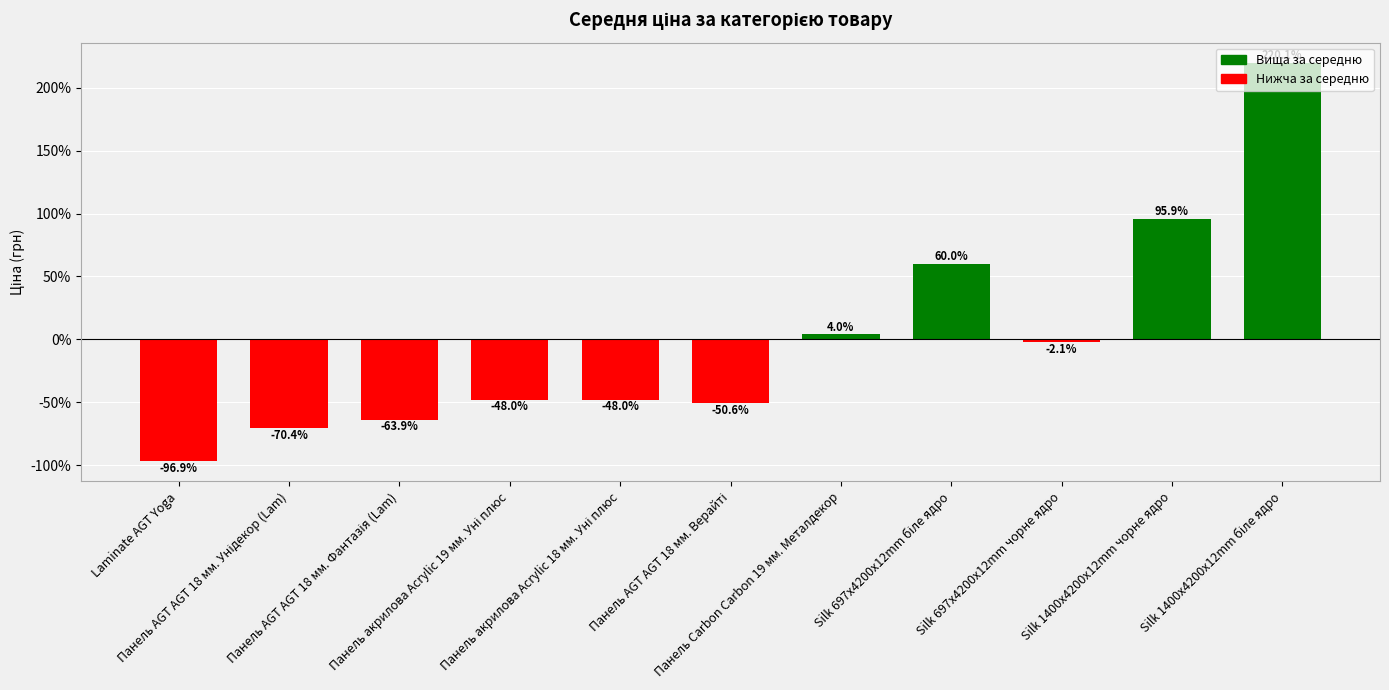

What is the difference between the maximum and second lowest values?

290.5